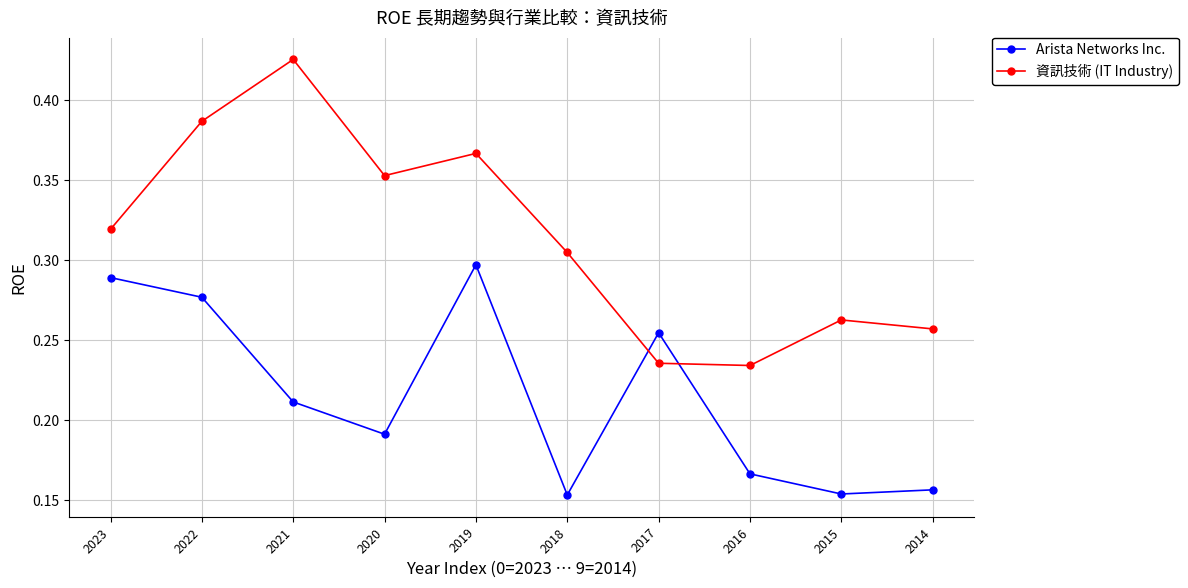

Count the Arista Networks Inc. values in the range 0 to 1.

10